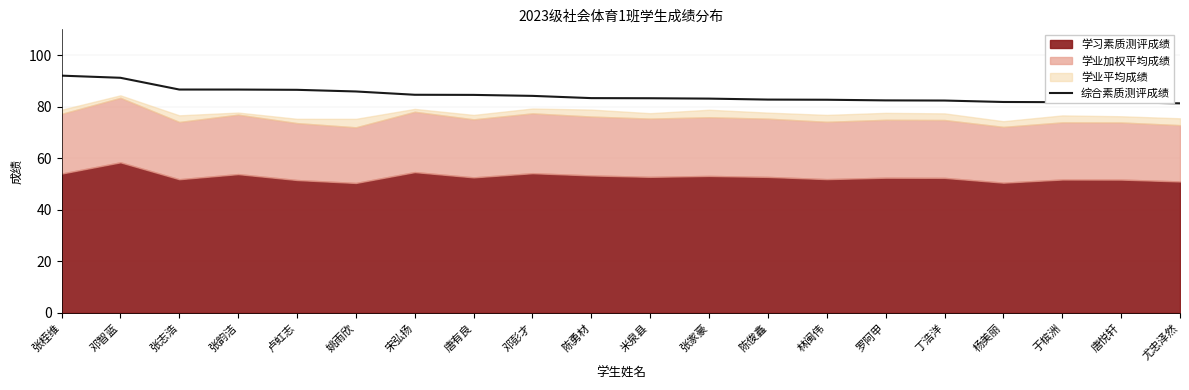

True or false: 综合素质测评成绩 has a value of 33.9 at 卢虹志.

False